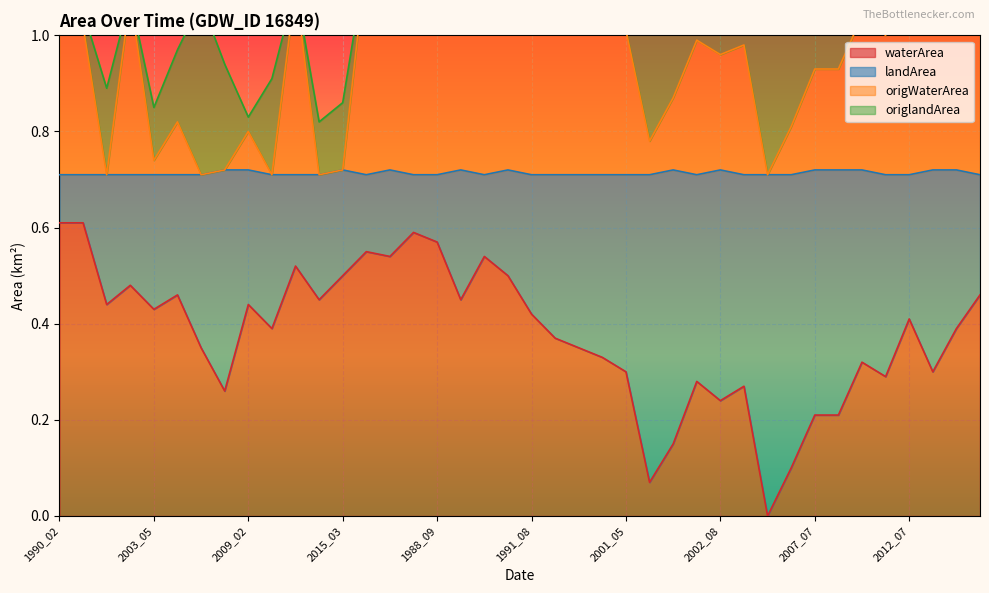

What position from the right is 2012_07?

4